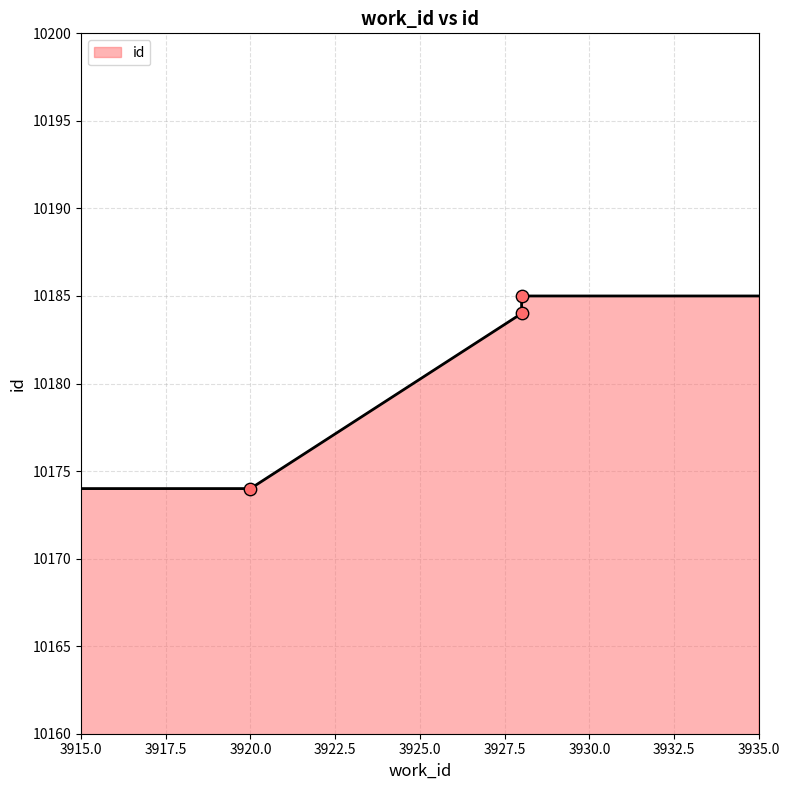

Approximately how many times larger is the value at 3928 compared to 3920?

1.0